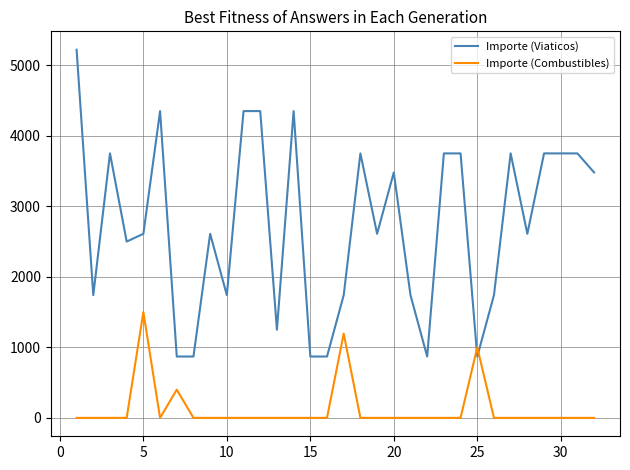

How many times do Importe (Combustibles) and Importe (Viaticos) cross each other?

2